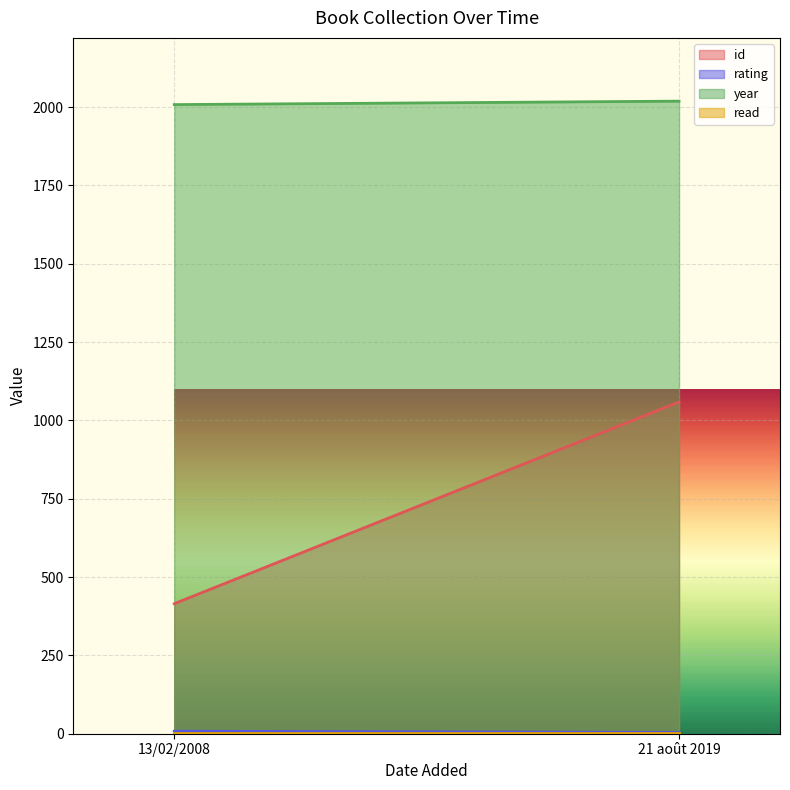

Reading left to right, transcribe all the data shown in this chart.

id: 415	1059
rating: 8	4
year: 2008	2019
read: 1	1